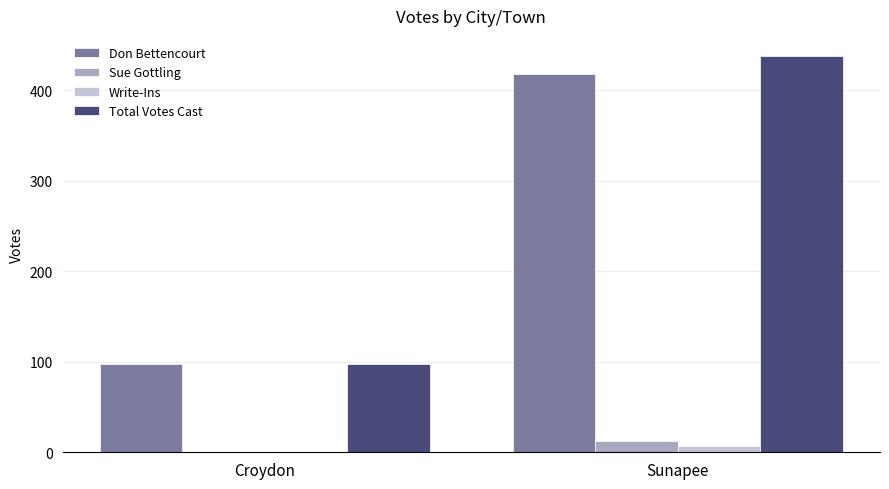

What is the sum of all Write-Ins values?

7